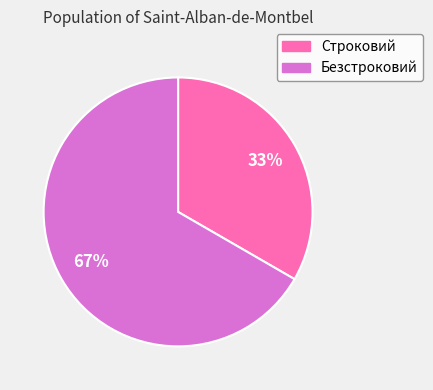

Combined, do Безстроковий and Строковий account for over 50%?

Yes